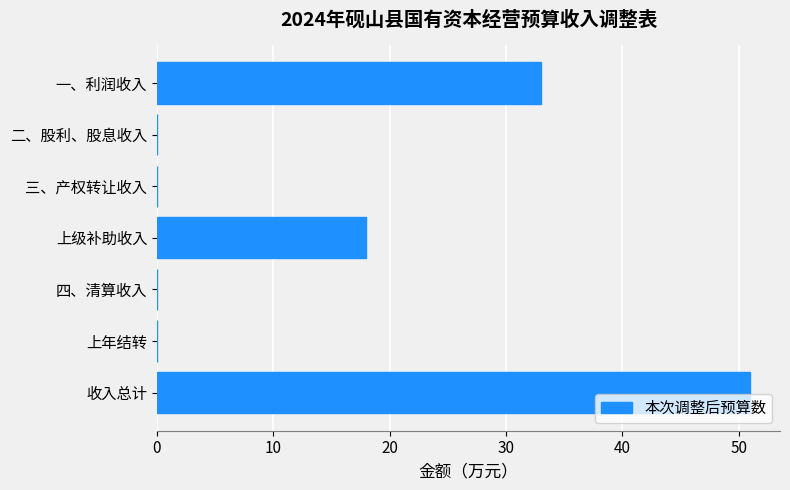

Are the bars horizontal?

Yes